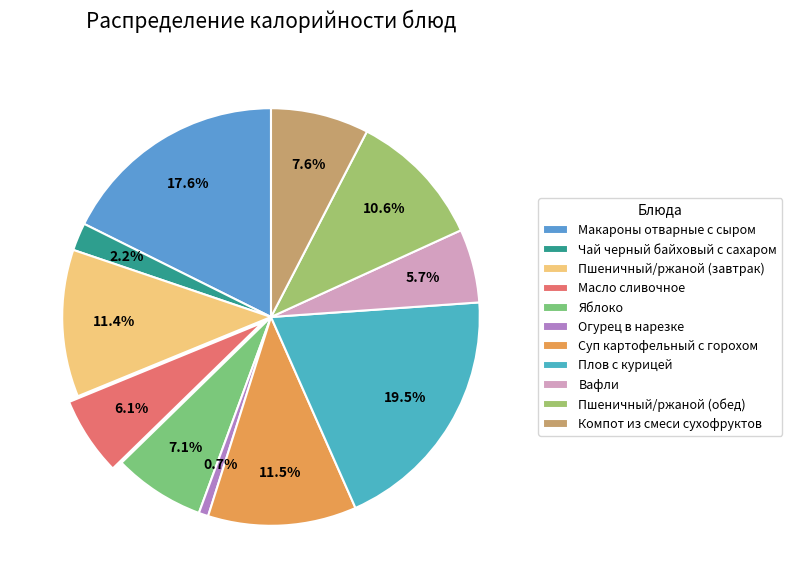

Which slice is the smallest?

Огурец в нарезке